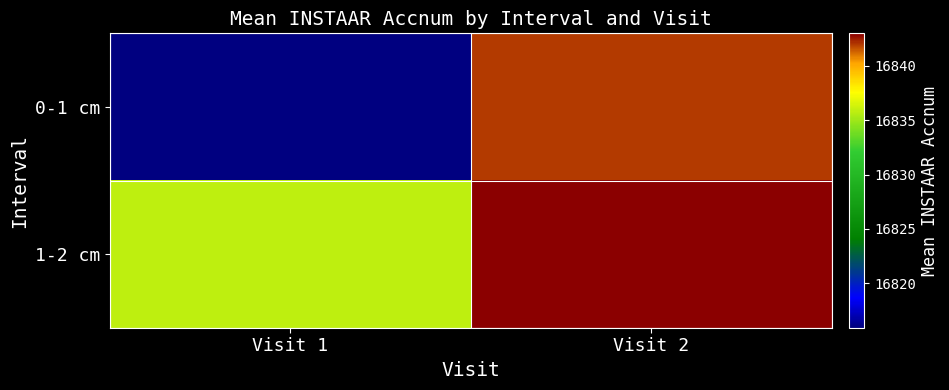

Which has a higher value, Visit 2 or Visit 1?

Visit 2